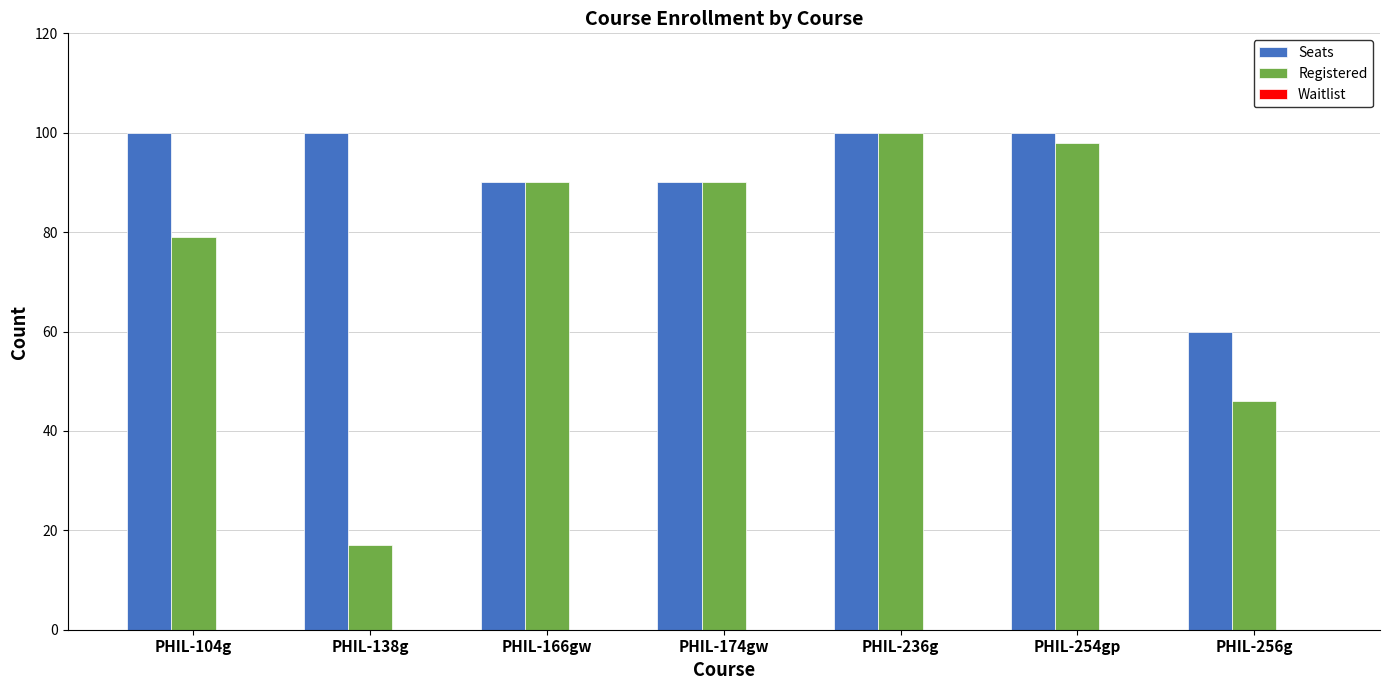

Which series has the largest range (max minus min)?

Registered